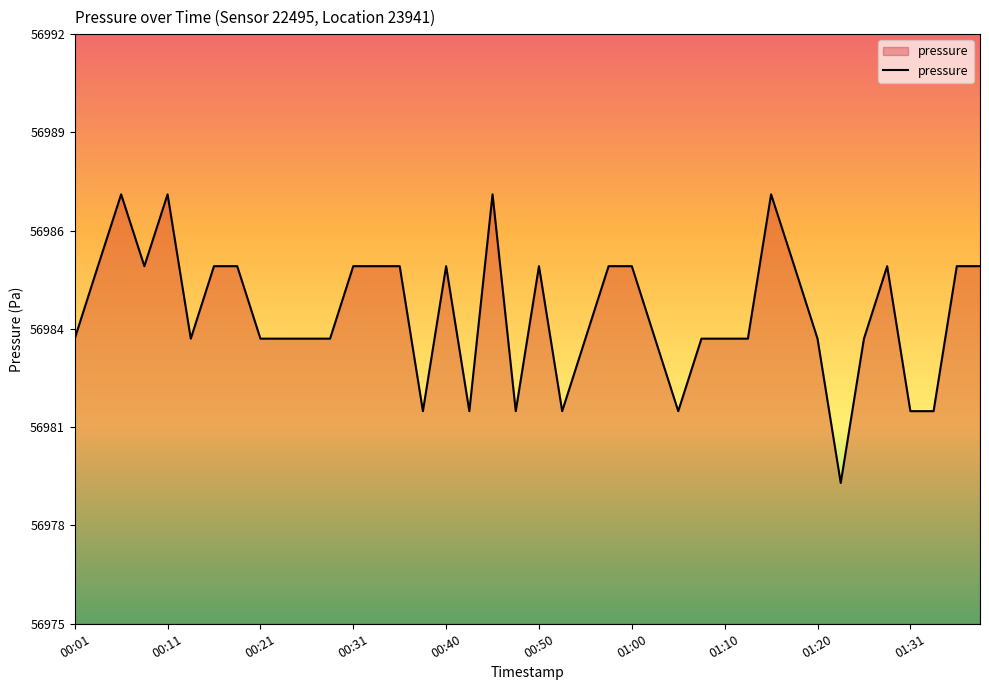

Does the chart display data point markers on the line(s)?

No